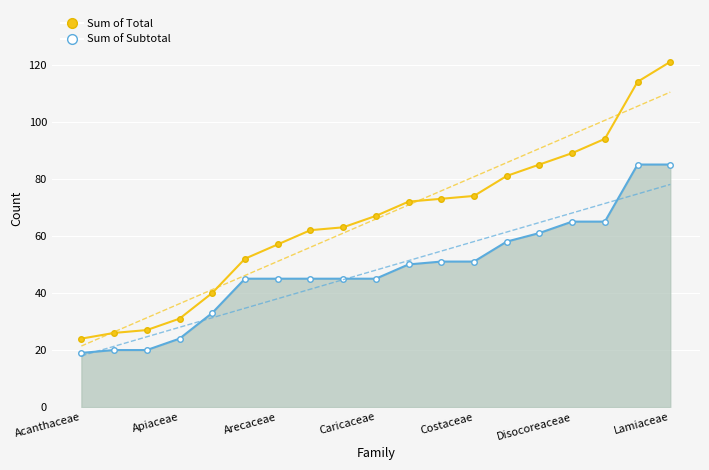

Is the value of Sum of Subtotal at 18 greater than the value of Sum of Total at 10?

Yes